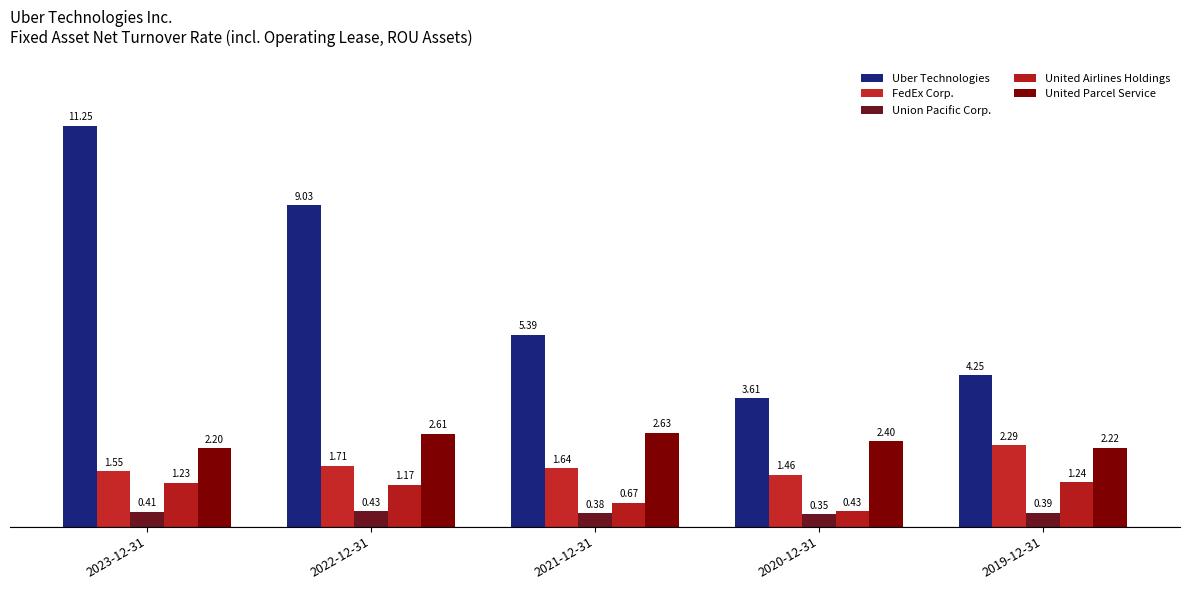

What is the minimum value shown in the chart?

0.3